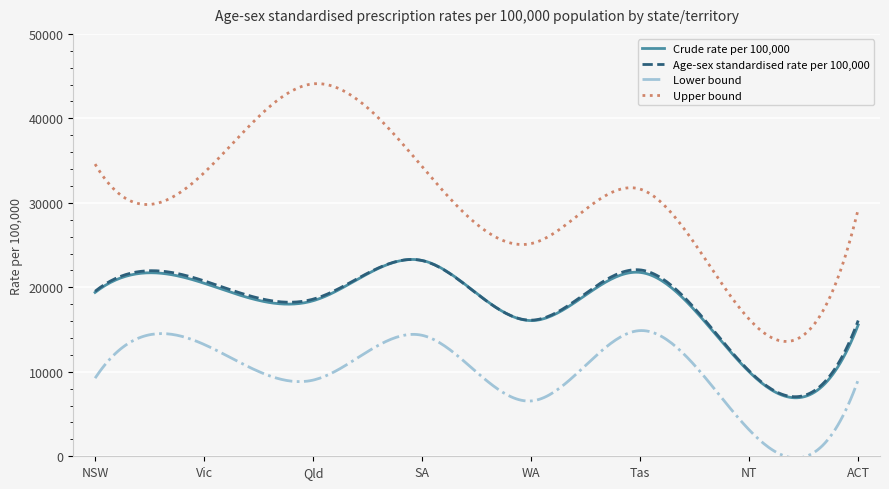

What is the minimum value for Upper bound?

13594.1